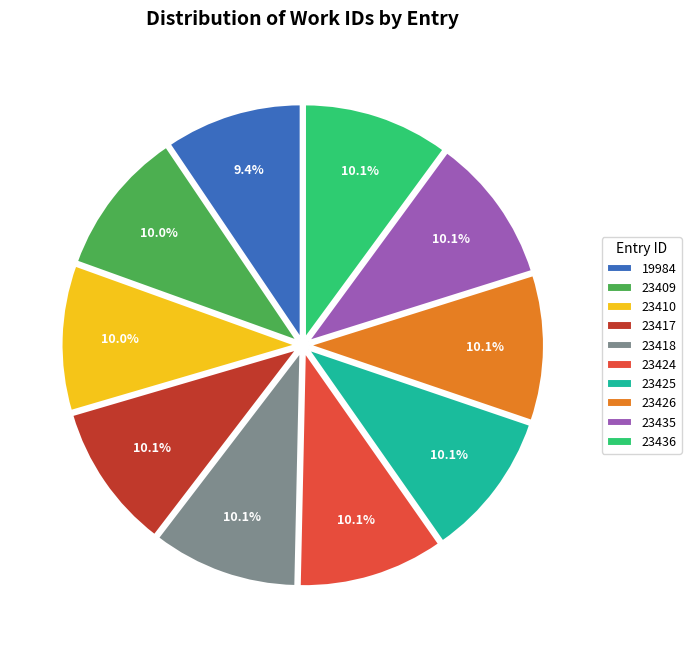

Which has a higher value, 19984 or 23425?

23425